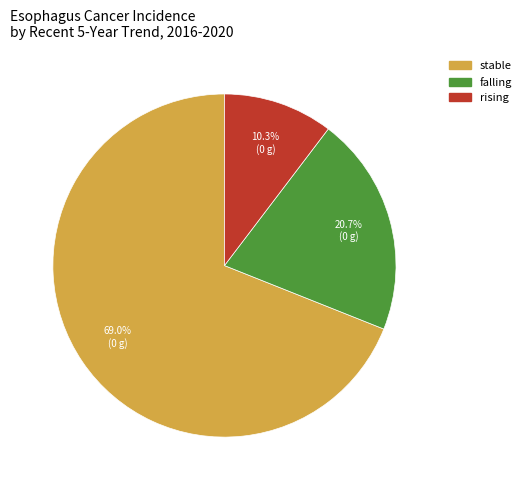

How many slices are in this pie chart?

3